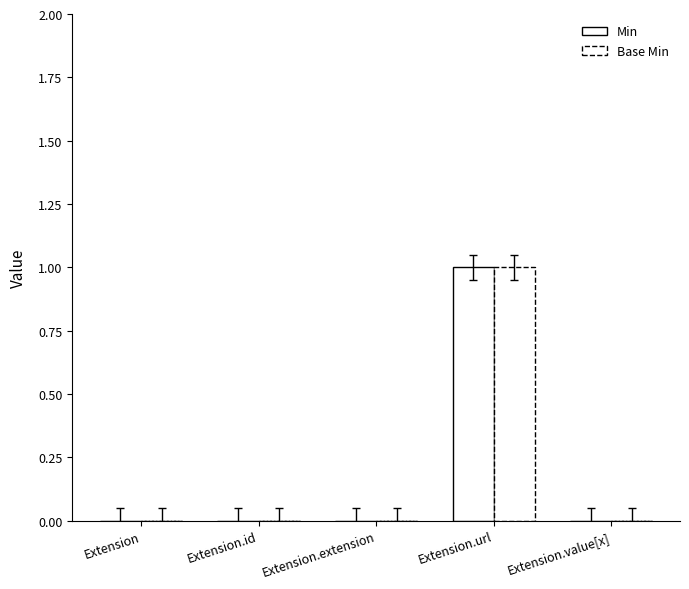

Count the number of categories in the chart.

5